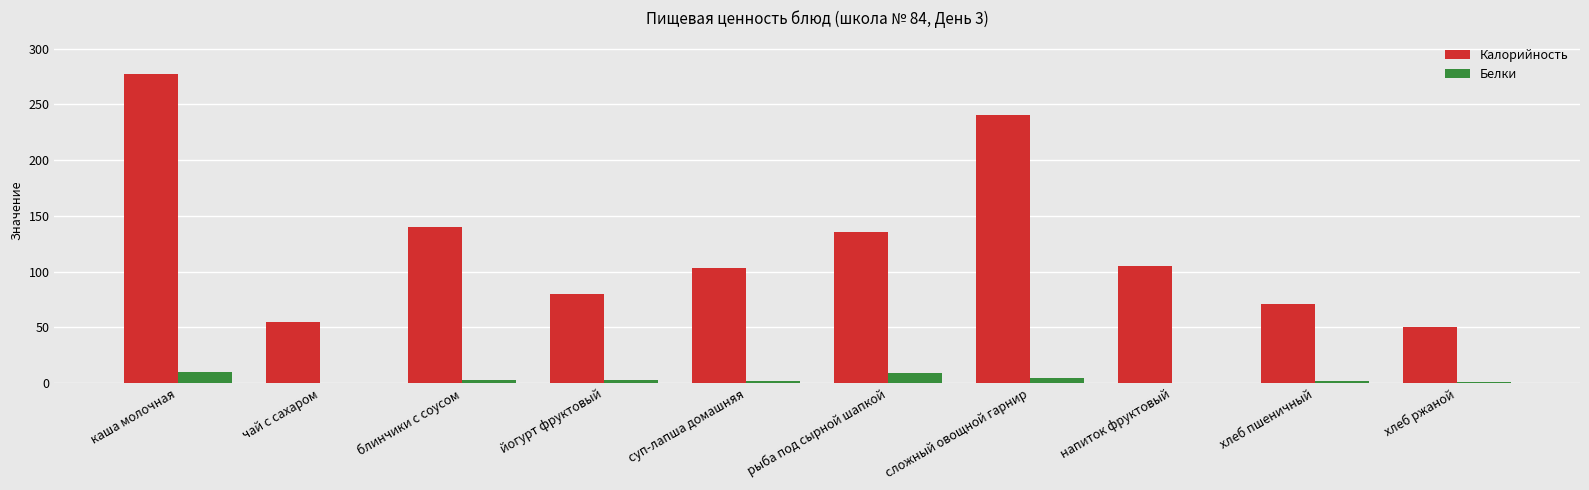

Where does the Калорийность series first go above 105?

каша молочная